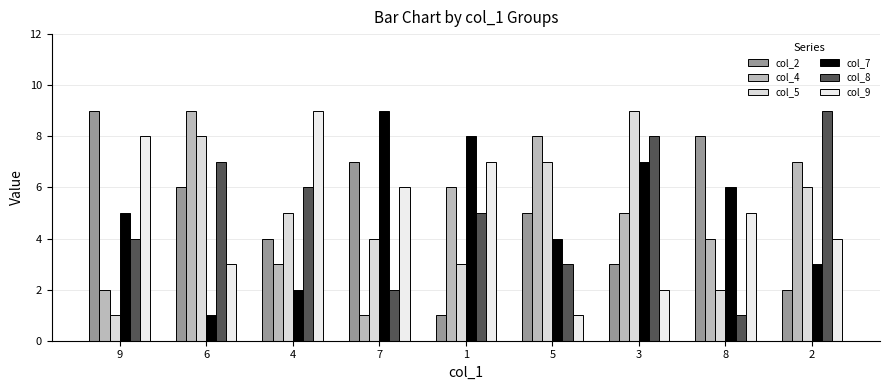

At which category is the sum across all series the highest?

6